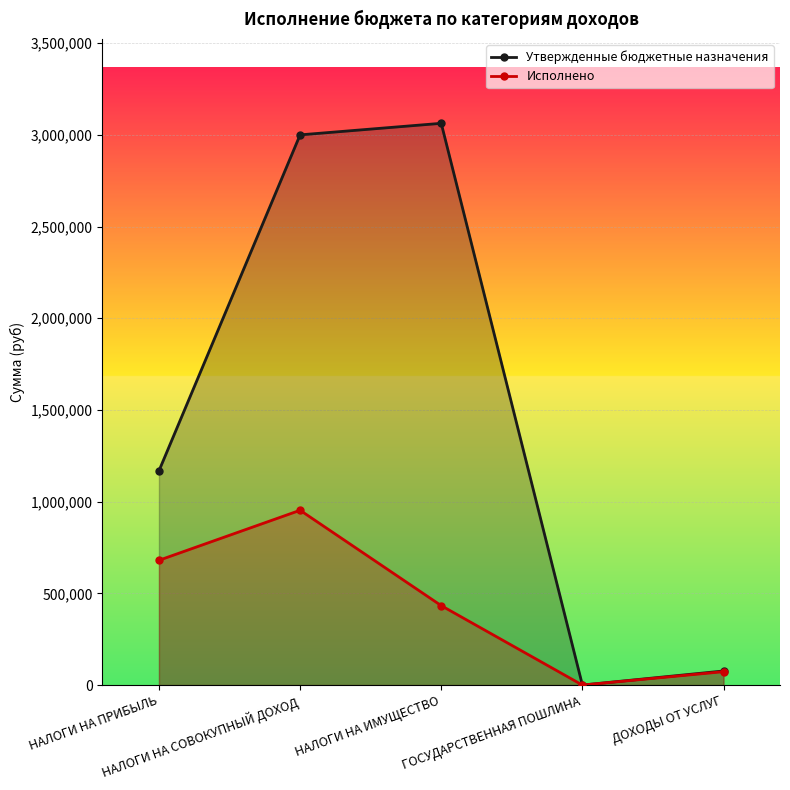

Reading left to right, extract all data points from this chart.

Утвержденные бюджетные назначения: НАЛОГИ НА ПРИБЫЛЬ=1168000.0	НАЛОГИ НА СОВОКУПНЫЙ ДОХОД=3000000.0	НАЛОГИ НА ИМУЩЕСТВО=3063000.0	ГОСУДАРСТВЕННАЯ ПОШЛИНА=300.0	ДОХОДЫ ОТ УСЛУГ=77000.0
Исполнено: НАЛОГИ НА ПРИБЫЛЬ=680459.0	НАЛОГИ НА СОВОКУПНЫЙ ДОХОД=953183.7	НАЛОГИ НА ИМУЩЕСТВО=433227.0	ГОСУДАРСТВЕННАЯ ПОШЛИНА=200.0	ДОХОДЫ ОТ УСЛУГ=73253.2